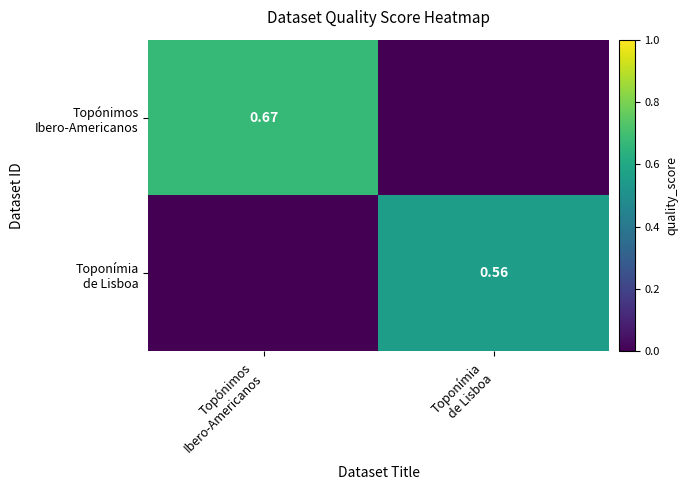

Is it true that Topónimos Ibero-Americanos equals 0.7 at Topónimos Ibero-Americanos?

True